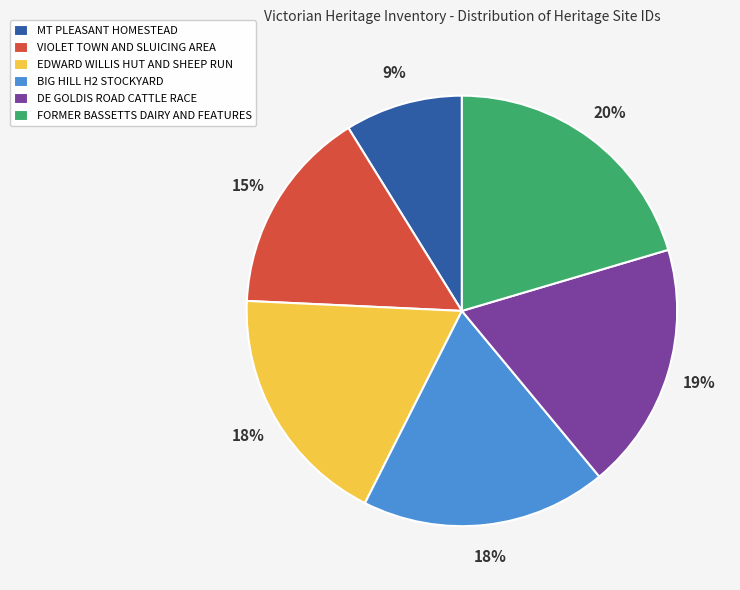

What percentage is the DE GOLDIS ROAD CATTLE RACE slice, to the nearest percent?

19%